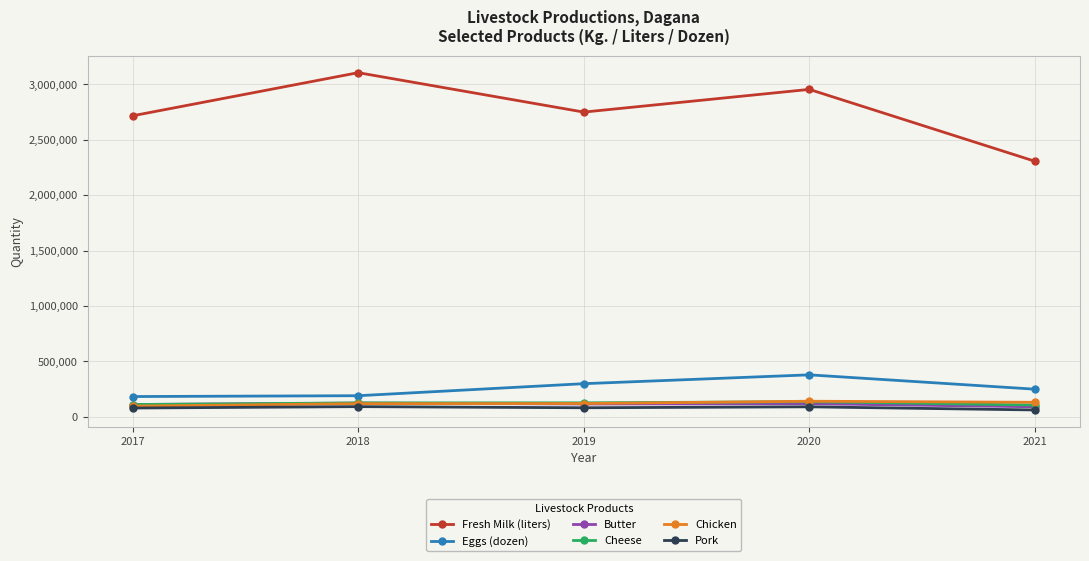

At which label is Fresh Milk (liters) closest to 2706705?

2017